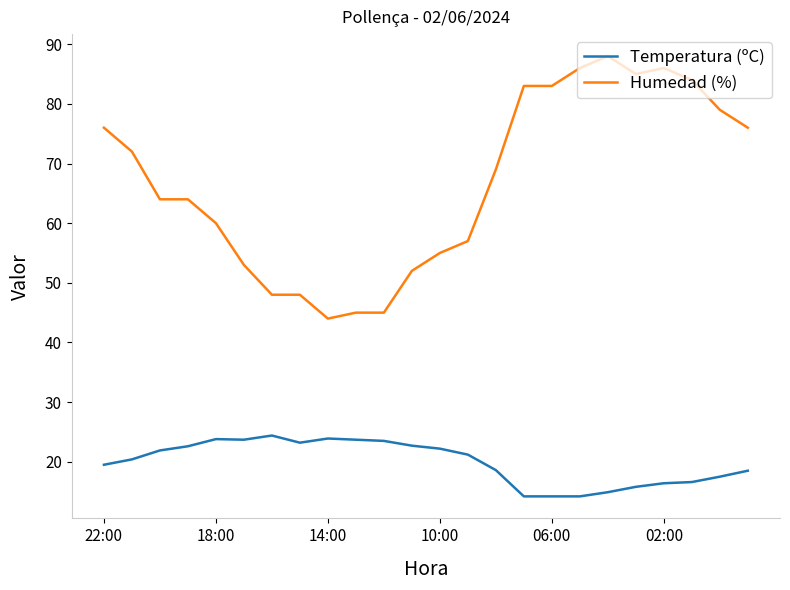

What is the difference between the maximum and minimum values in the Humedad (%) series?

44.0